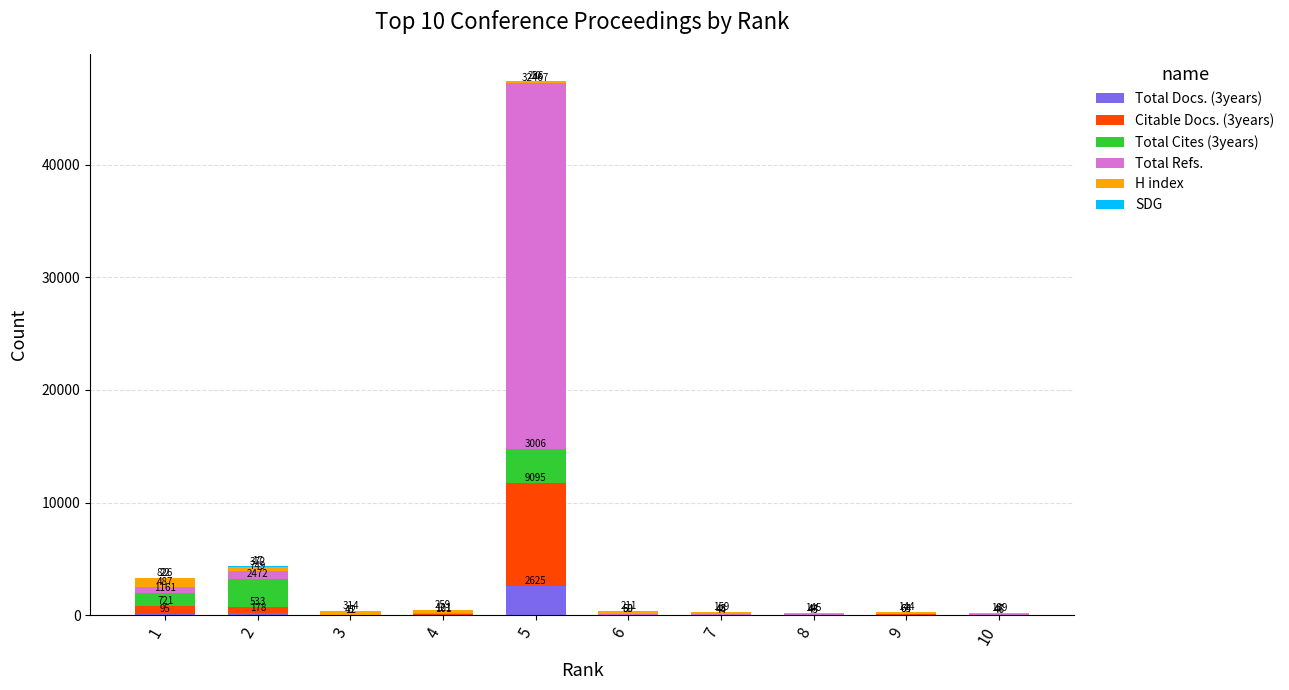

At which label does Total Docs. (3years) reach its peak?

5